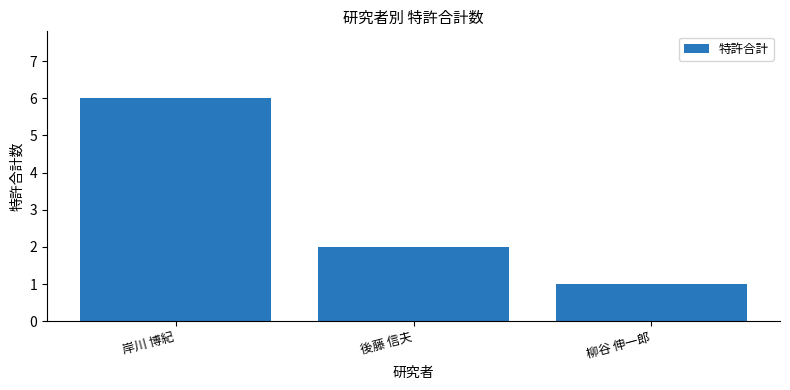

How many values are below 2?

1